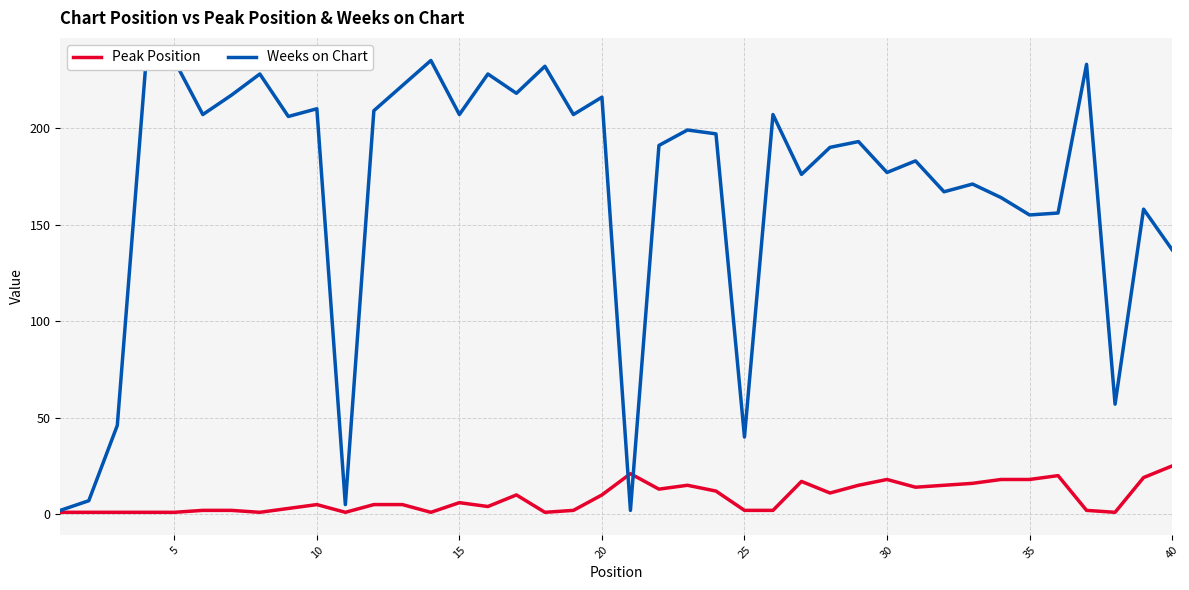

How many data points in Weeks on Chart are less than 197?

20